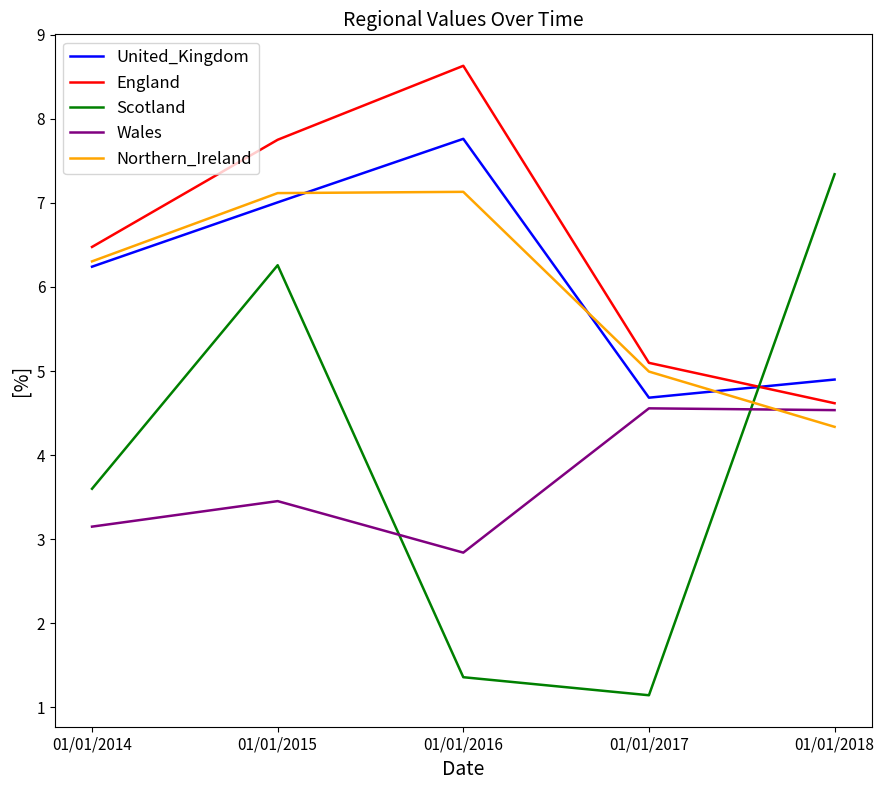

True or false: United_Kingdom and Wales intersect in this chart.

False